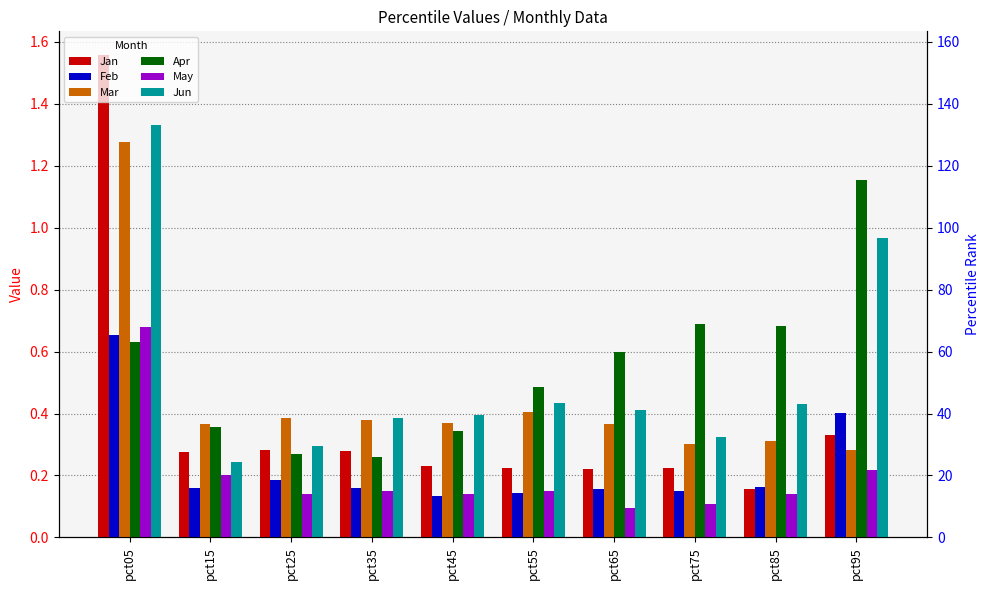

Read the Jan value at pct15.

0.3